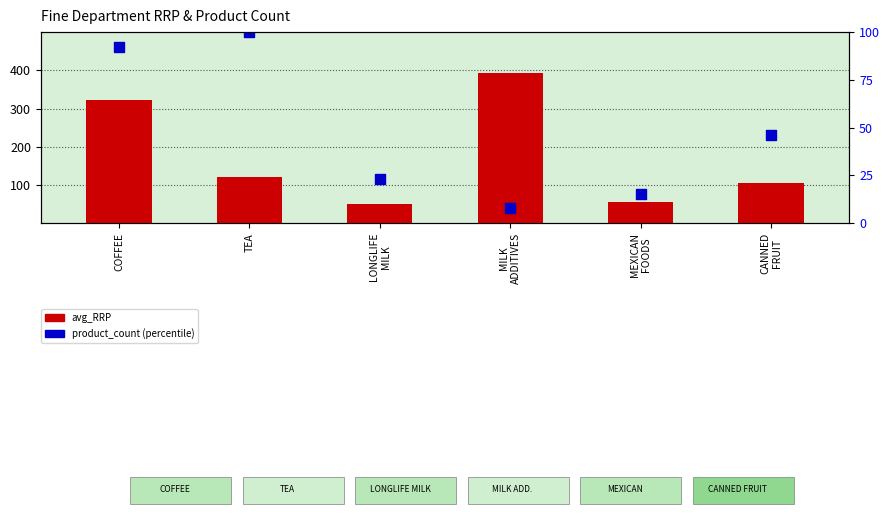

Which series has the largest total across all categories?

product_count (percentile)